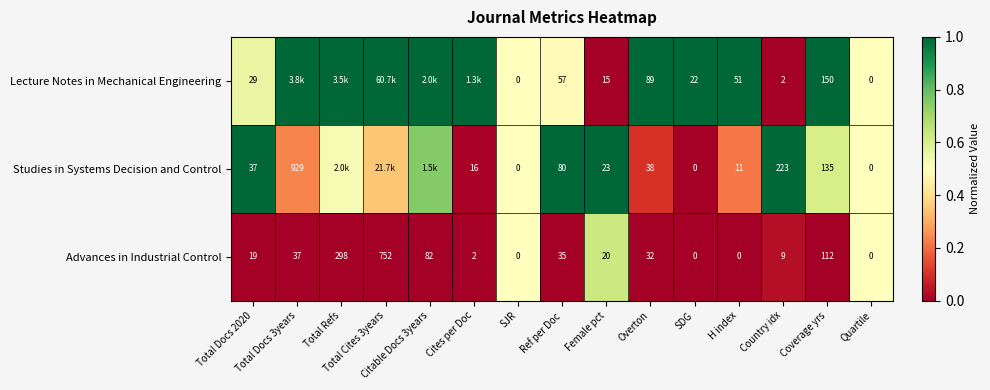

Which series changed the most between Citable Docs 3years and Coverage yrs?

Studies in Systems Decision and Control